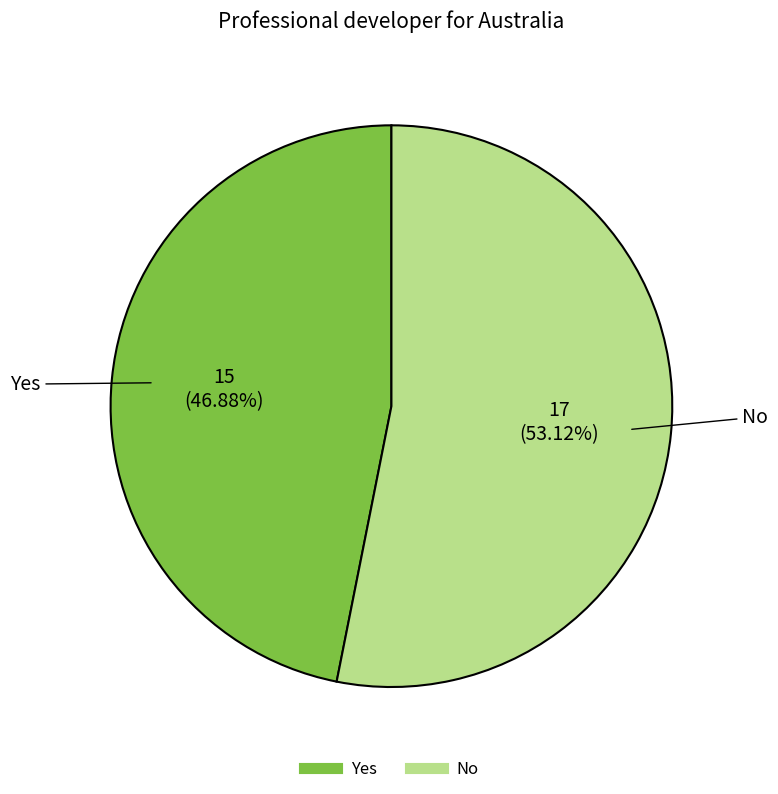

True or false: Yes accounts for 47% of the total.

True